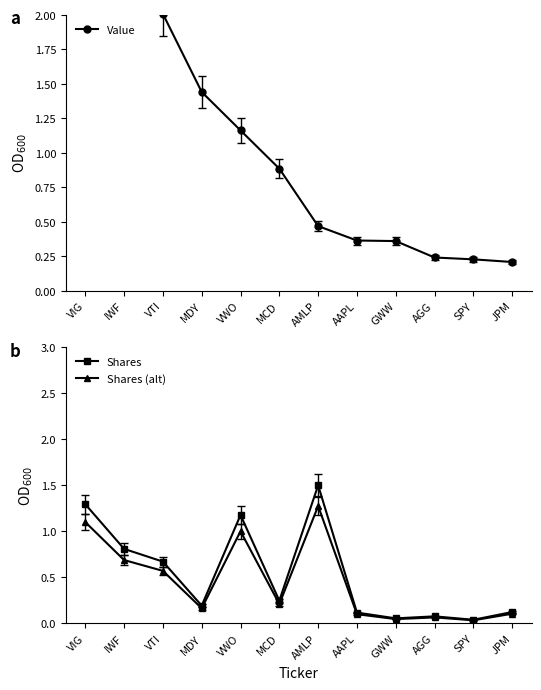

What is the total value across all series at AMLP?

3.2